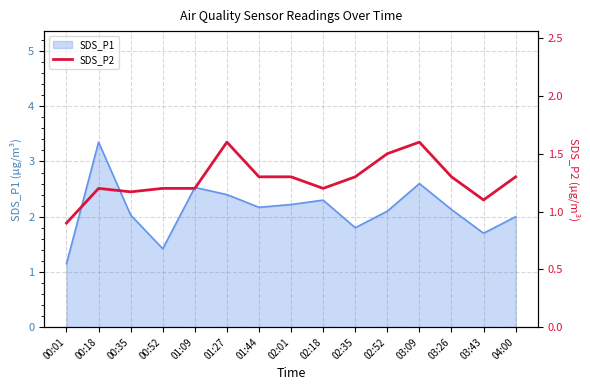

The value of SDS_P1 at 03:09 is 2.6. True or false?

True